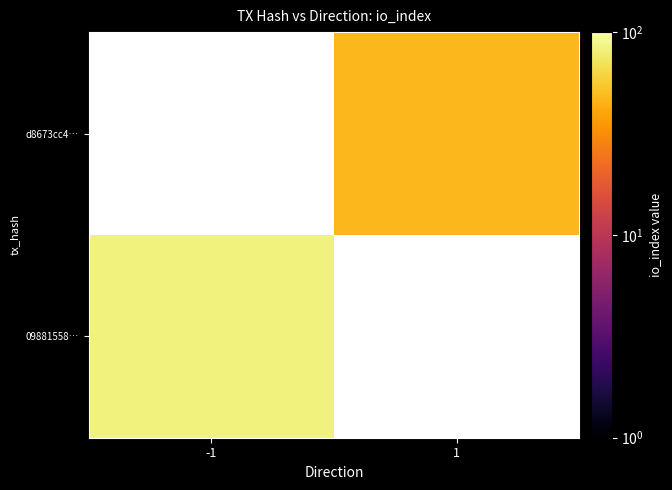

Rank the categories by d8673cc4… value from lowest to highest.

-1, 1